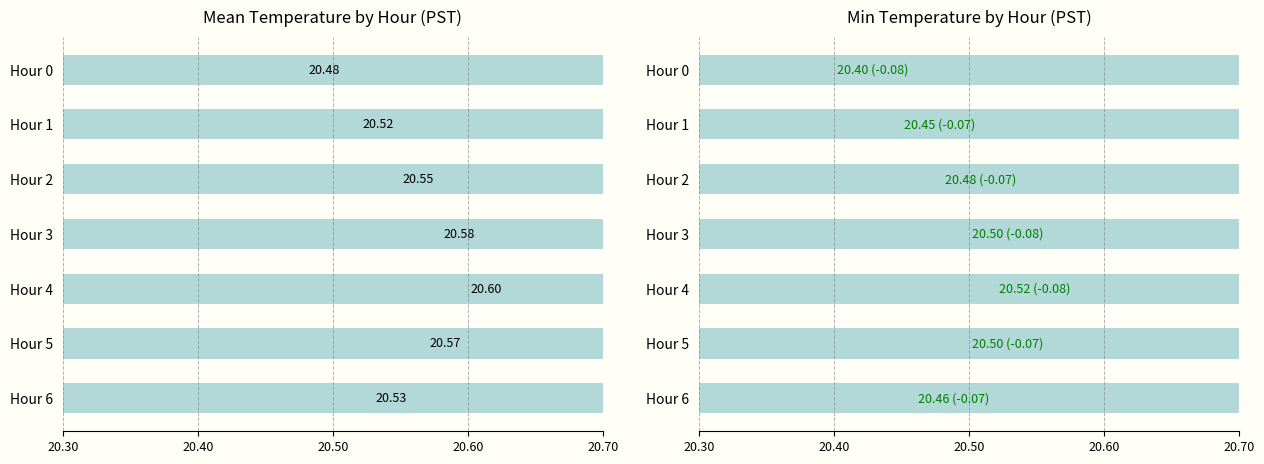

Which series has the largest range (max minus min)?

Mean Temp (C)